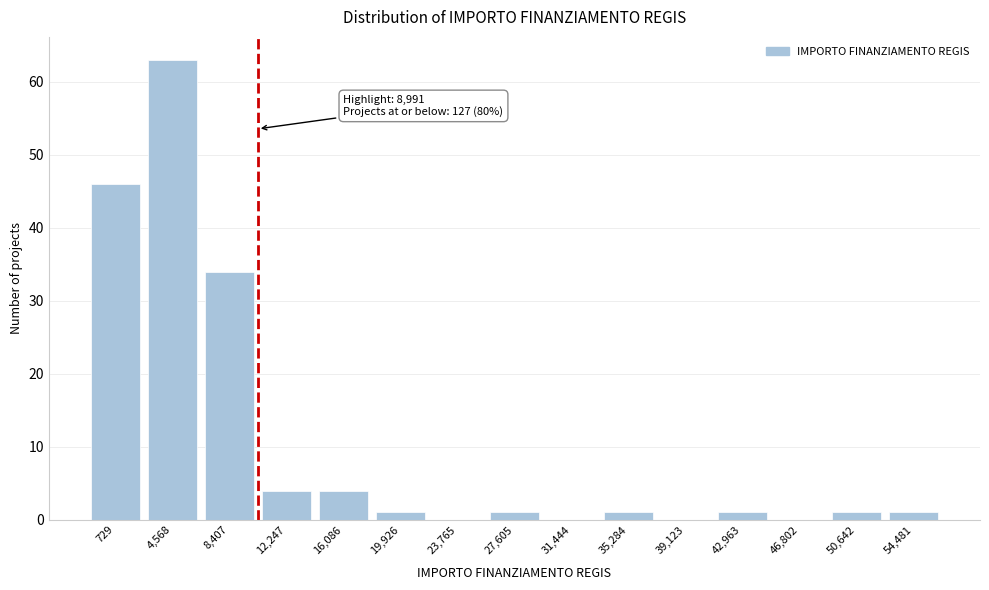

Reading left to right, list all the values displayed in this chart.

729=46	4,568=63	8,407=34	12,247=4	16,086=4	19,926=1	23,765=0	27,605=1	31,444=0	35,284=1	39,123=0	42,963=1	46,802=0	50,642=1	54,481=1